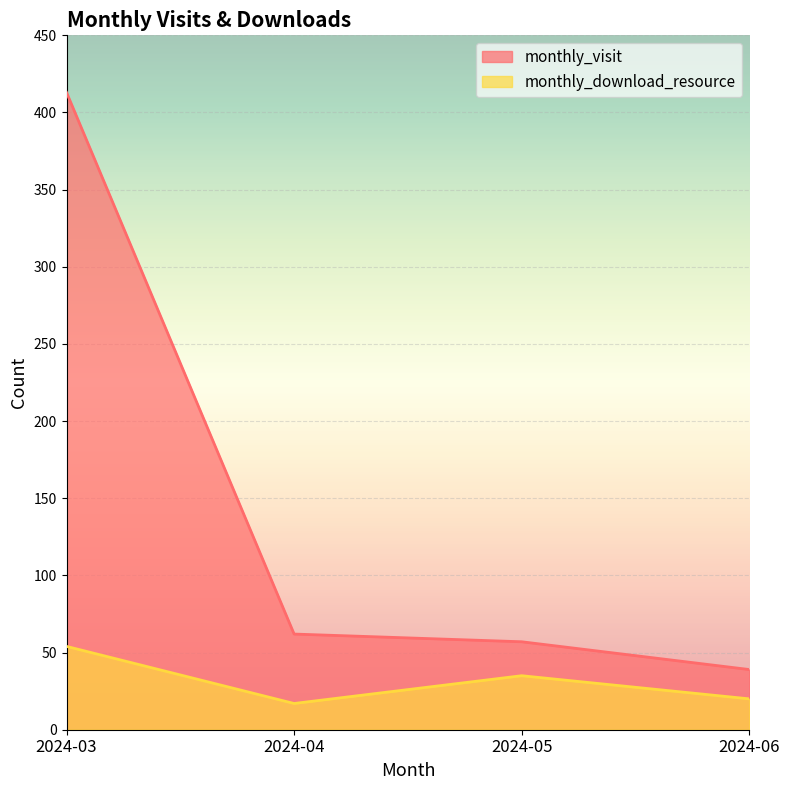

How many lines are shown in the chart?

2